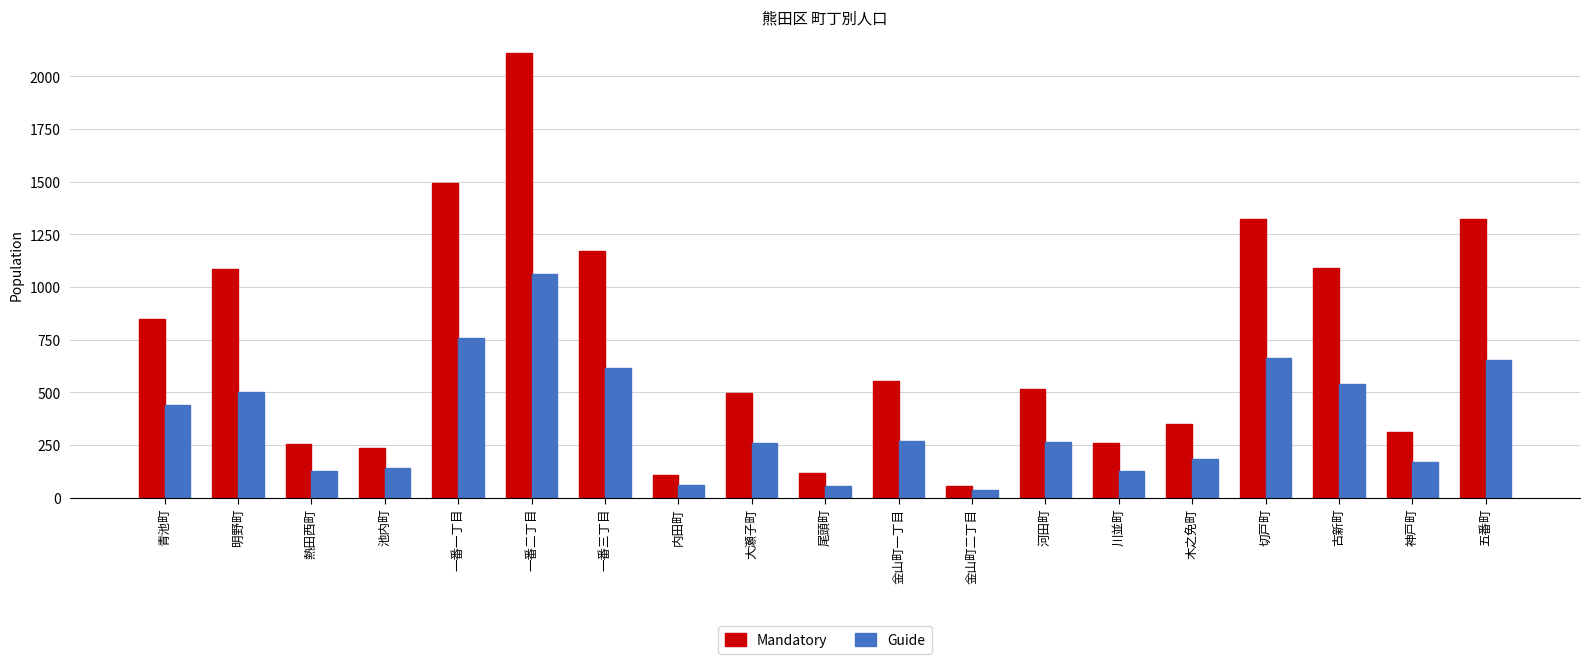

Where does the Mandatory series first go above 516?

青池町